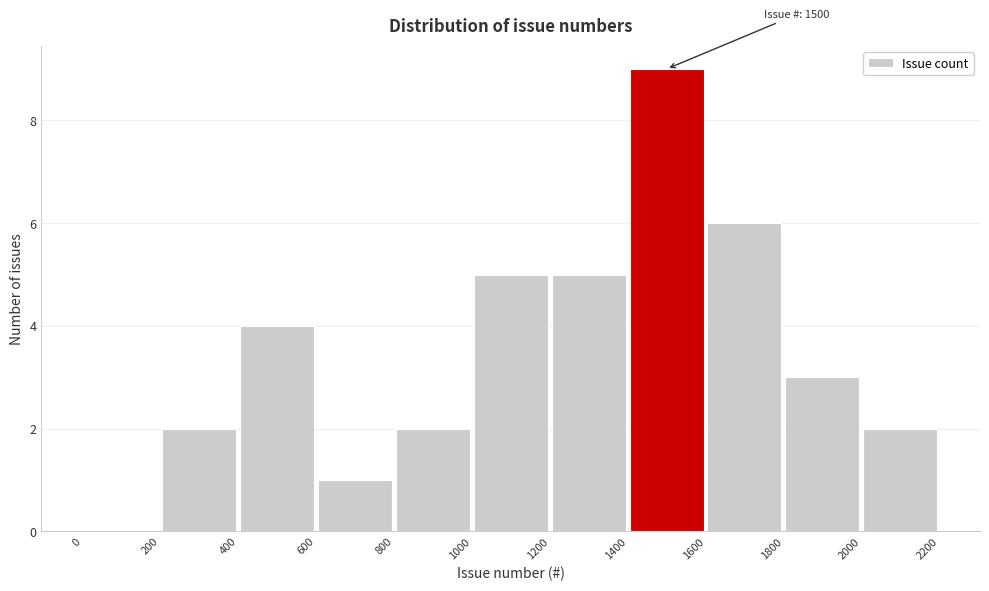

Which range on the x-axis has the tallest bar?

1400 to 1600